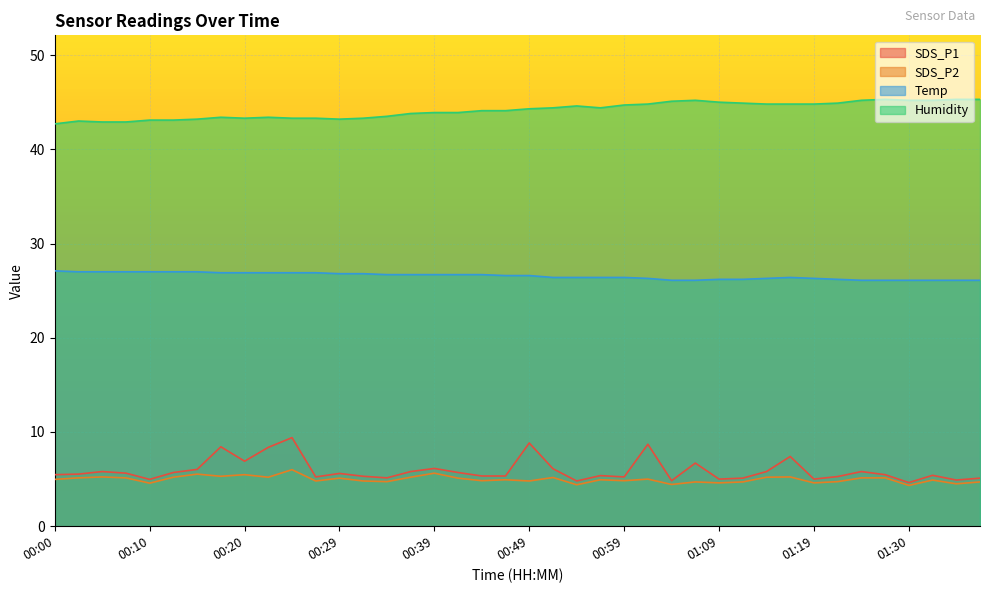

True or false: SDS_P1 and Temp intersect in this chart.

False